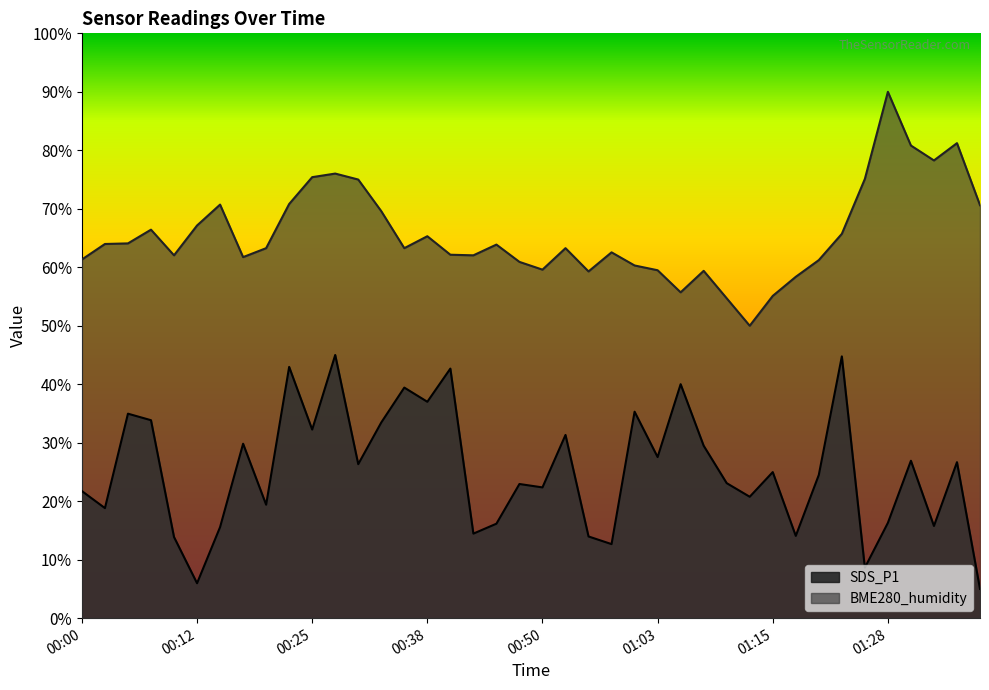

In SDS_P1, how many points are lower than both neighbors (excluding endpoints)?

14